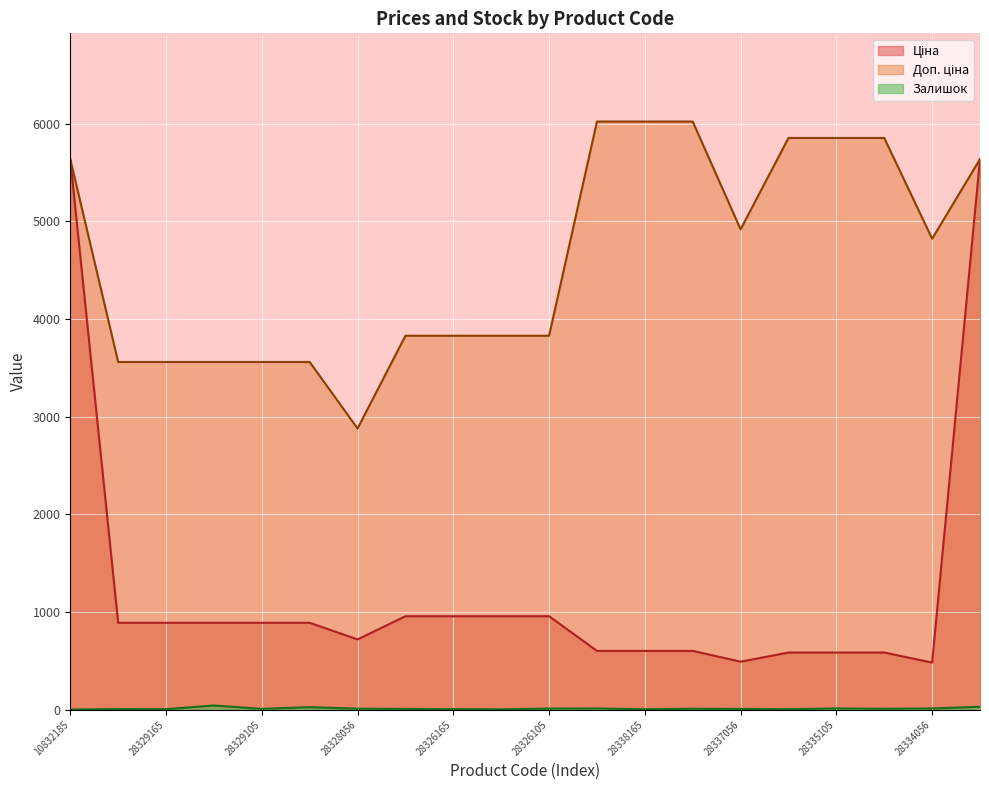

What is the maximum value shown in the chart?

6020.8